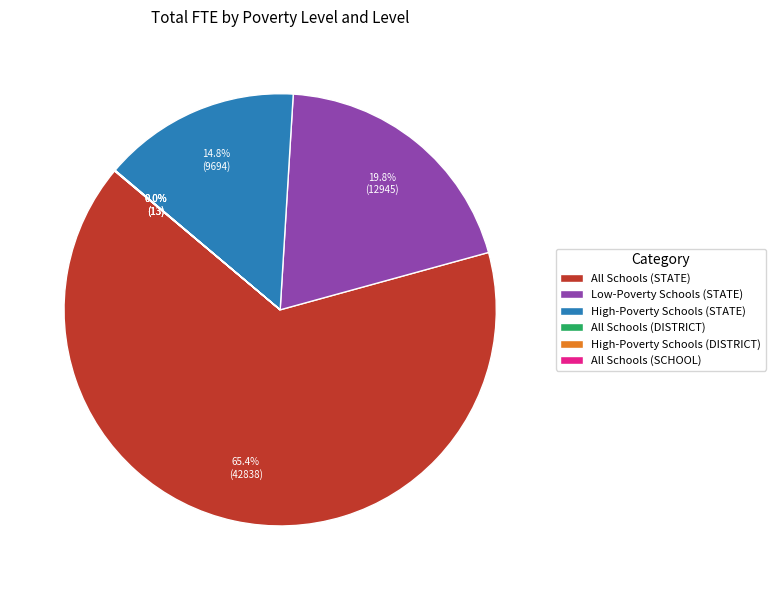

What portion of the pie excludes High-Poverty Schools (STATE)?

85.2%